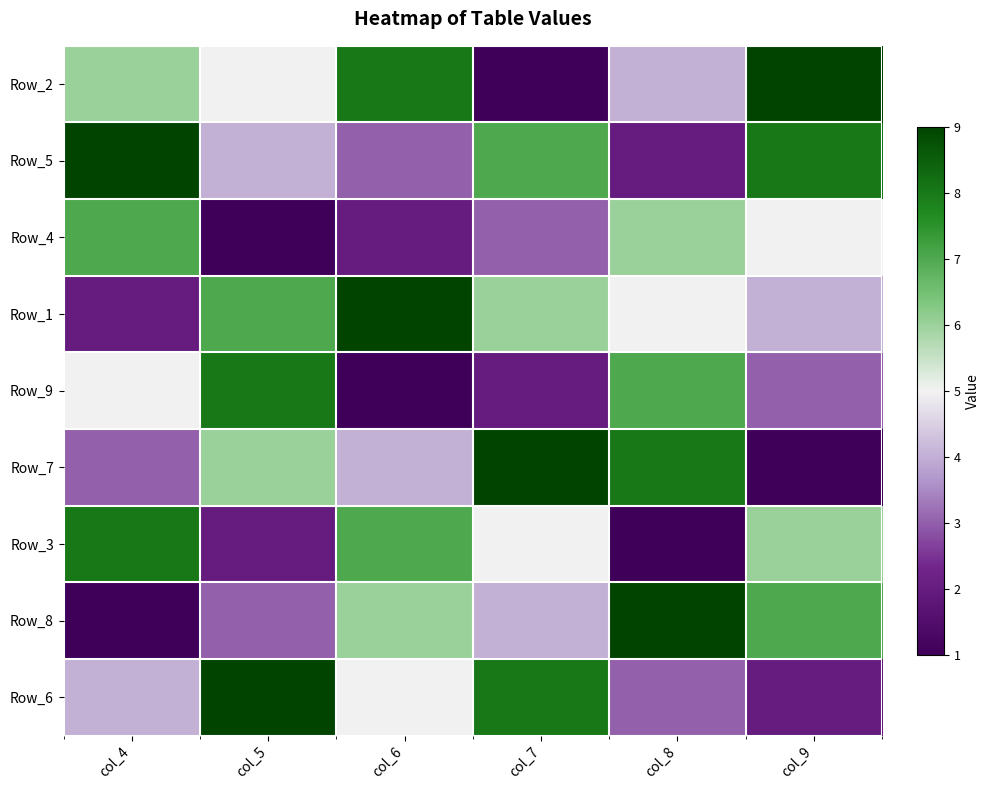

What is the total value across all series at col_7?

45